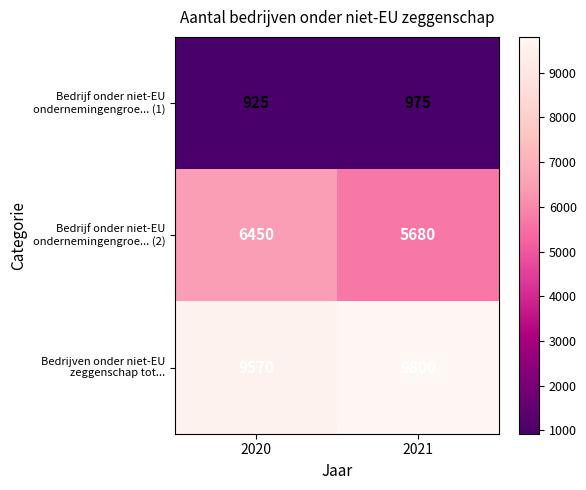

What is the total value across all series at 2020?

16945